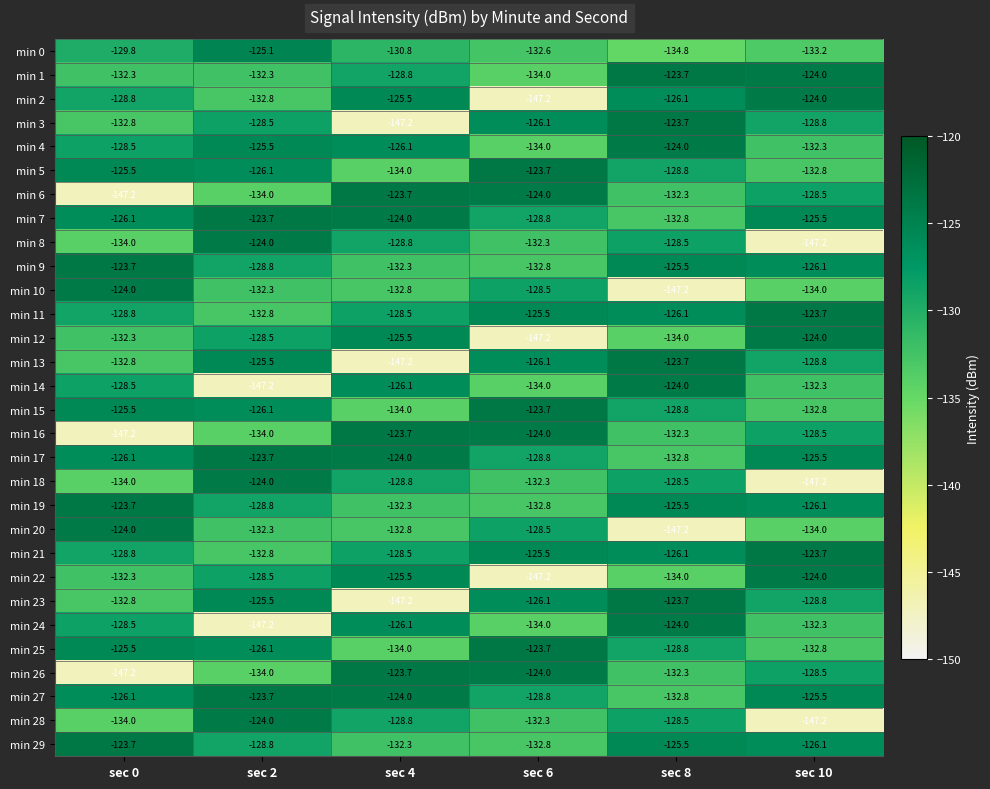

What is the difference between the min 20 values at sec 0 and sec 10?

10.0